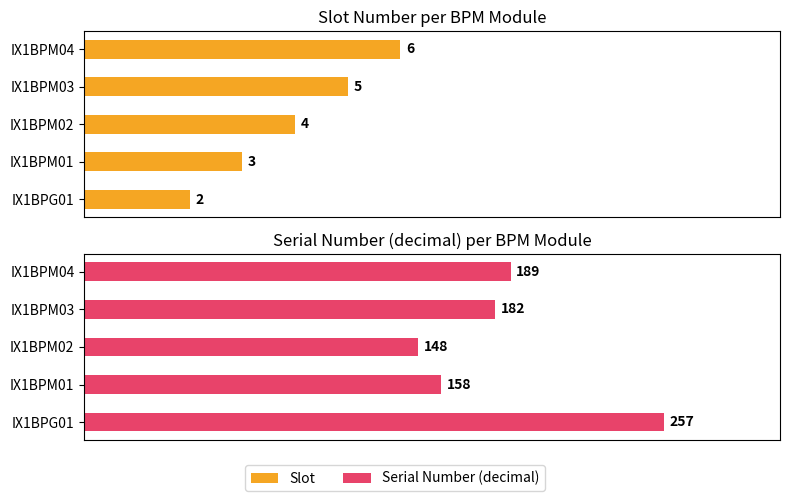

Which series has the widest spread of values?

Serial Number (decimal)